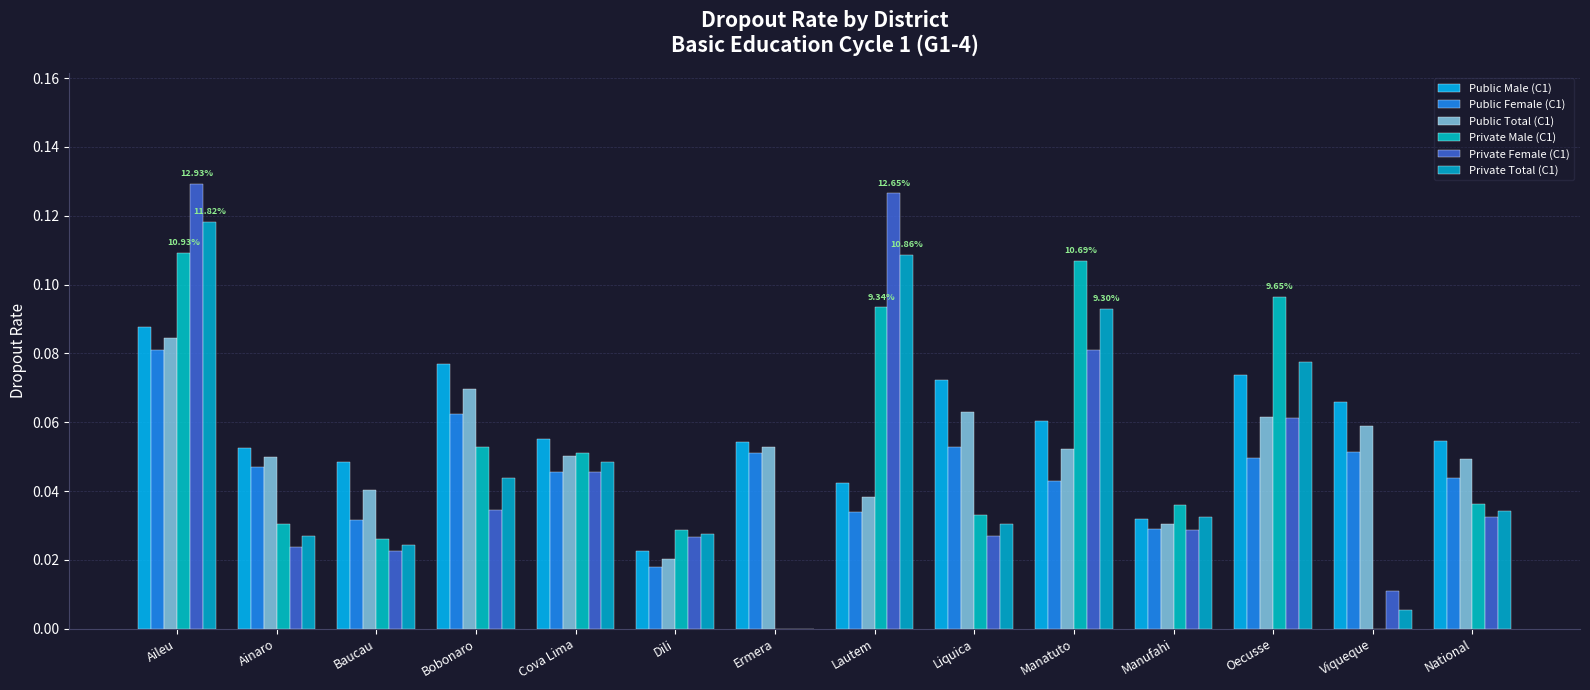

How many groups of bars are there?

14